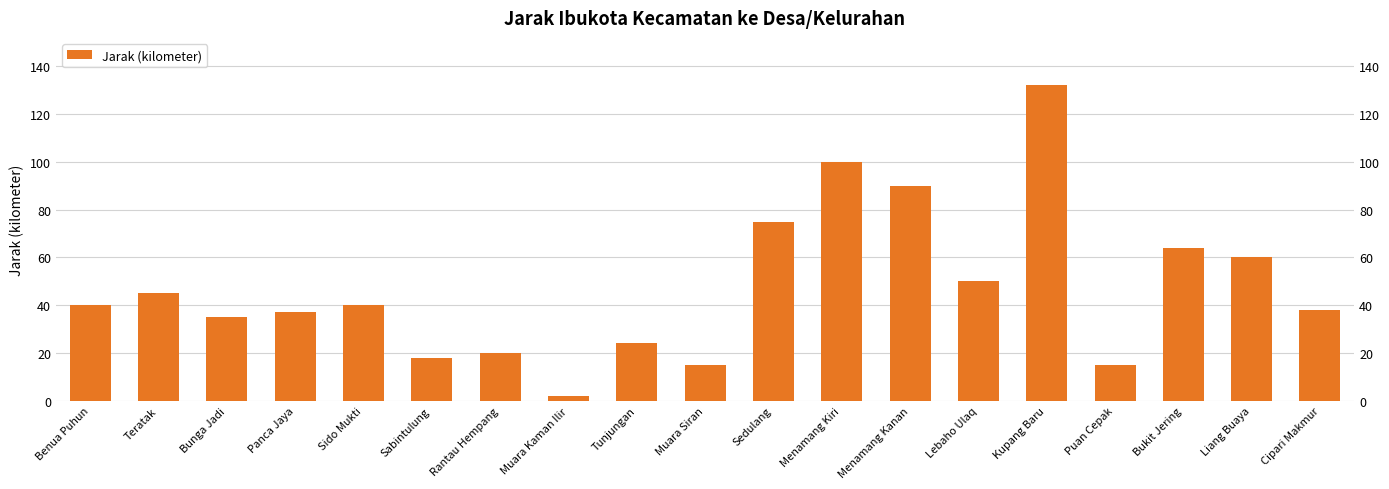

Reading left to right, extract all data points from this chart.

Benua Puhun=40	Teratak=45	Bunga Jadi=35	Panca Jaya=37	Sido Mukti=40	Sabintulung=18	Rantau Hempang=20	Muara Kaman Ilir=2	Tunjungan=24	Muara Siran=15	Sedulang=75	Menamang Kiri=100	Menamang Kanan=90	Lebaho Ulaq=50	Kupang Baru=132	Puan Cepak=15	Bukit Jering=64	Liang Buaya=60	Cipari Makmur=38